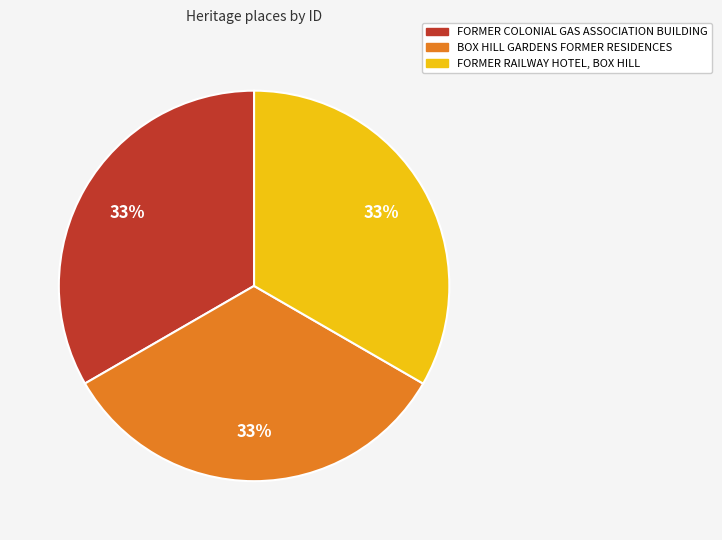

Combined, do BOX HILL GARDENS FORMER RESIDENCES and FORMER RAILWAY HOTEL, BOX HILL account for over 50%?

Yes